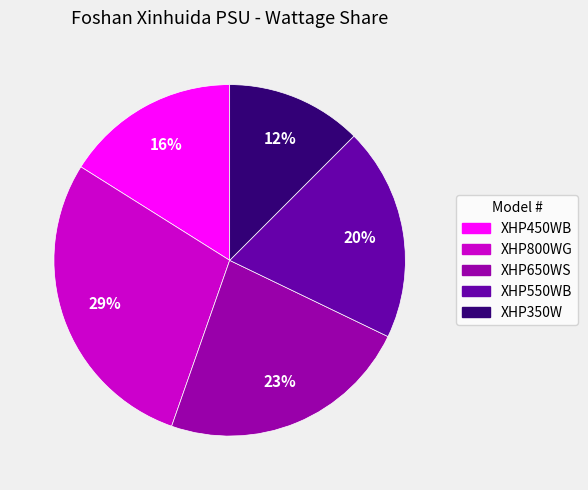

To the nearest percent, what is the average slice percentage?

20%